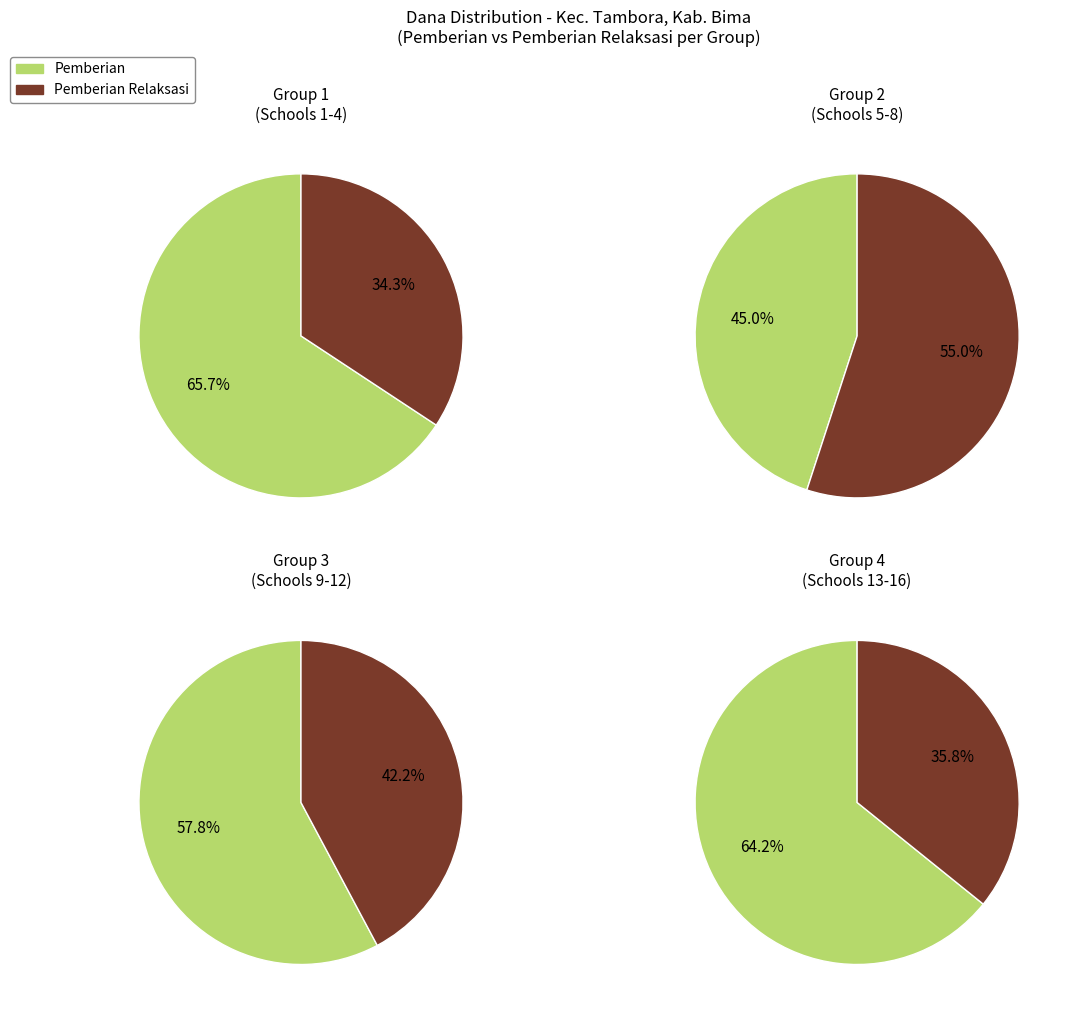

Which series has the widest spread of values?

Pemberian